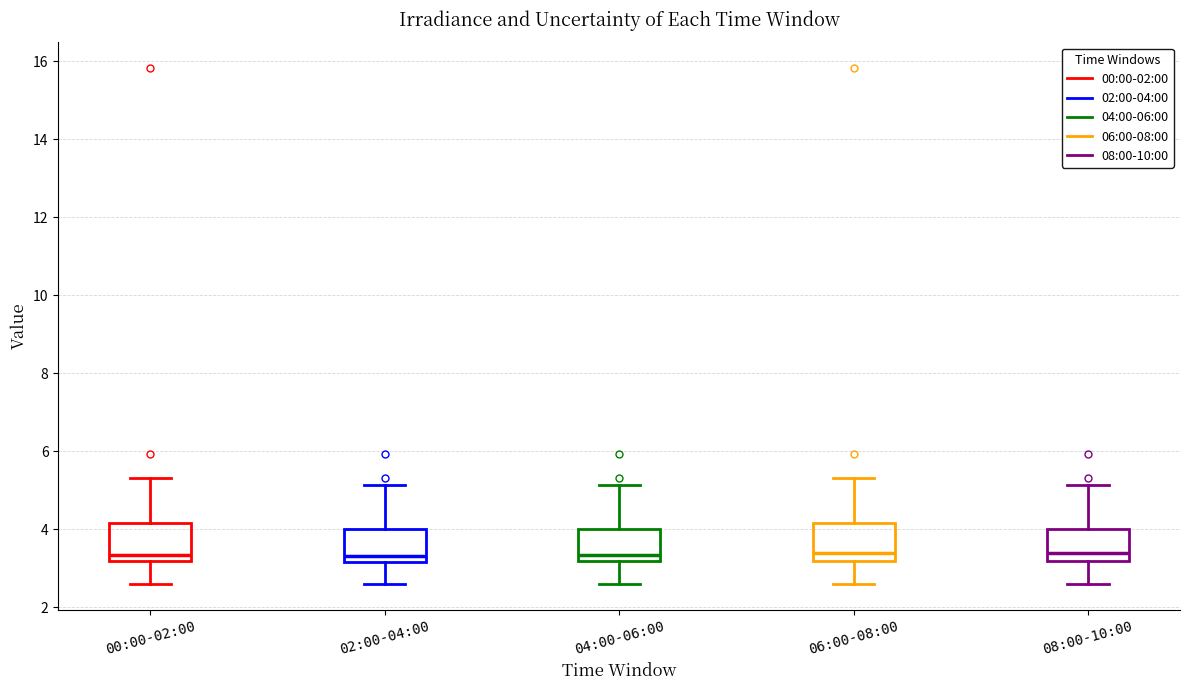

Reading left to right, transcribe this box plot: for each box, give where its median line is, the range the box spans, and where its two whiskers end, as read against the y-axis. The values are not printed on the chart, so give them approximately, as read against the axis.

00:00-02:00: median 3.4, box 3.2 to 4.2, whiskers 2.6 to 5.4
02:00-04:00: median 3.4, box 3.2 to 4.0, whiskers 2.6 to 5.2
04:00-06:00: median 3.4, box 3.2 to 4.0, whiskers 2.6 to 5.2
06:00-08:00: median 3.4, box 3.2 to 4.2, whiskers 2.6 to 5.4
08:00-10:00: median 3.4, box 3.2 to 4.0, whiskers 2.6 to 5.2